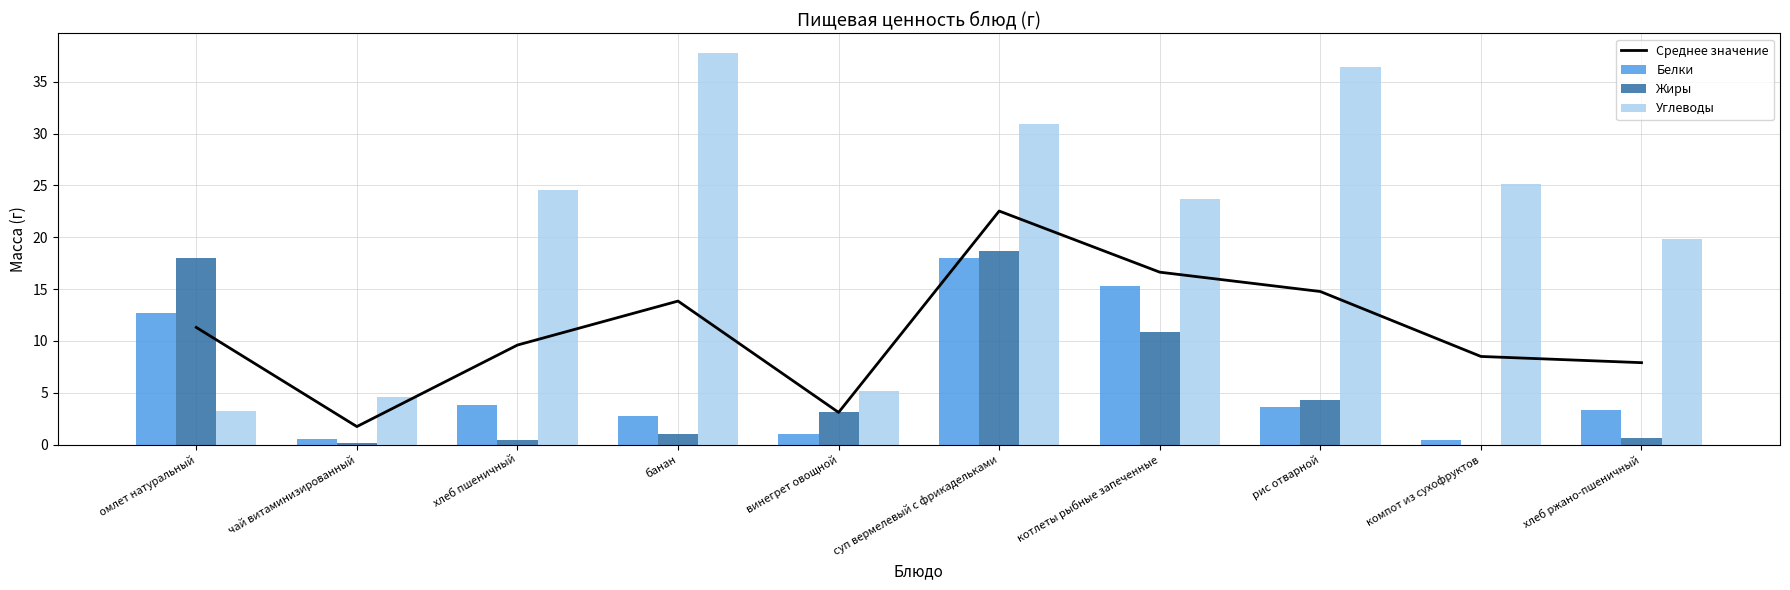

Which series has the largest total across all categories?

Углеводы